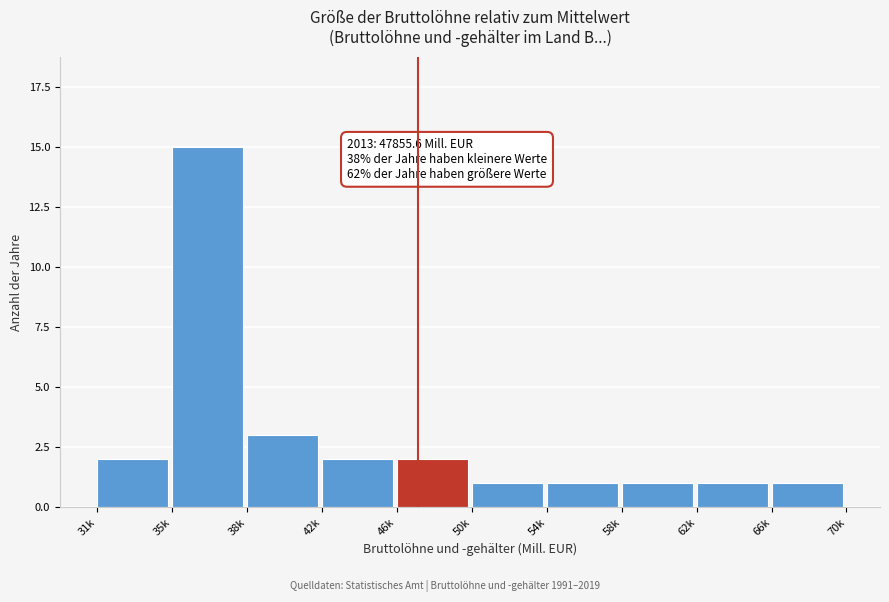

Reading left to right, list all the values displayed in this chart.

2	15	3	2	2	1	1	1	1	1